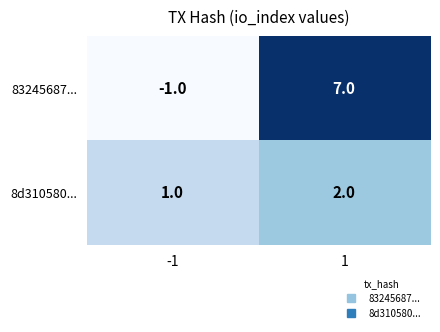

Which series has the largest range (max minus min)?

83245687...